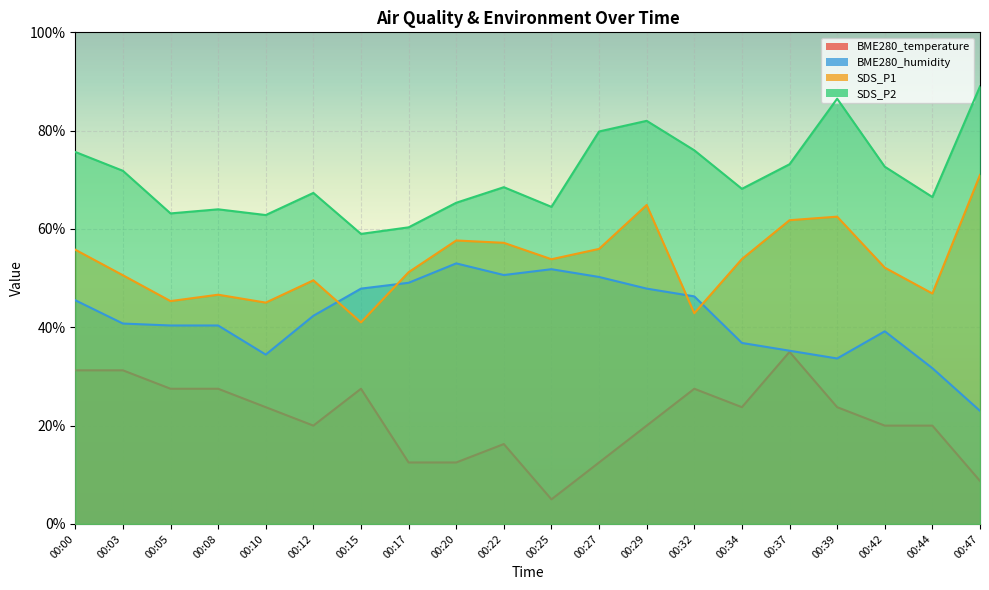

In SDS_P2, how many points are lower than both neighbors (excluding endpoints)?

6